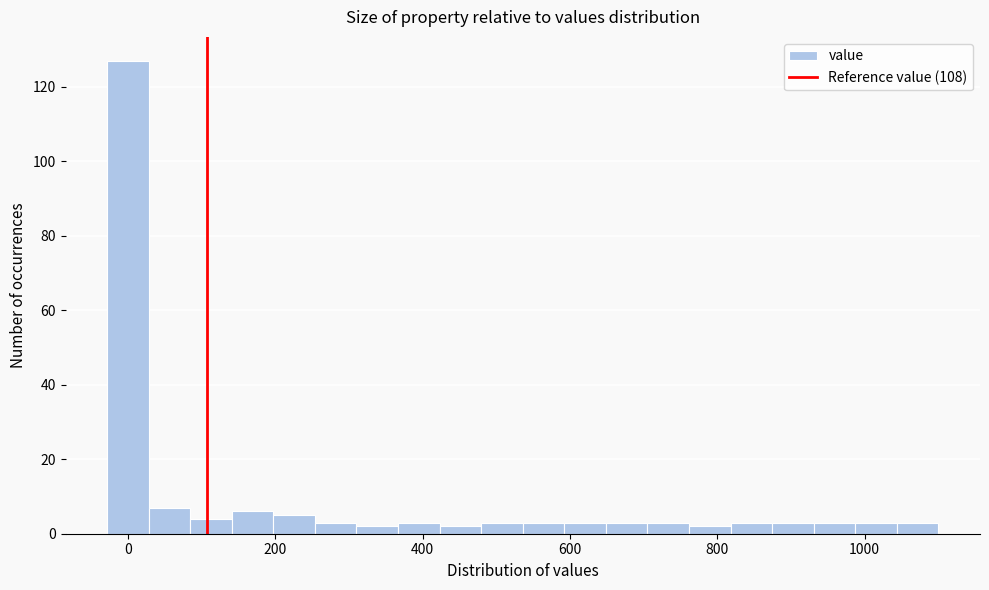

Around what value on the x-axis is the tallest bar? Give the approximate position of its centre, as read against the axis.

0